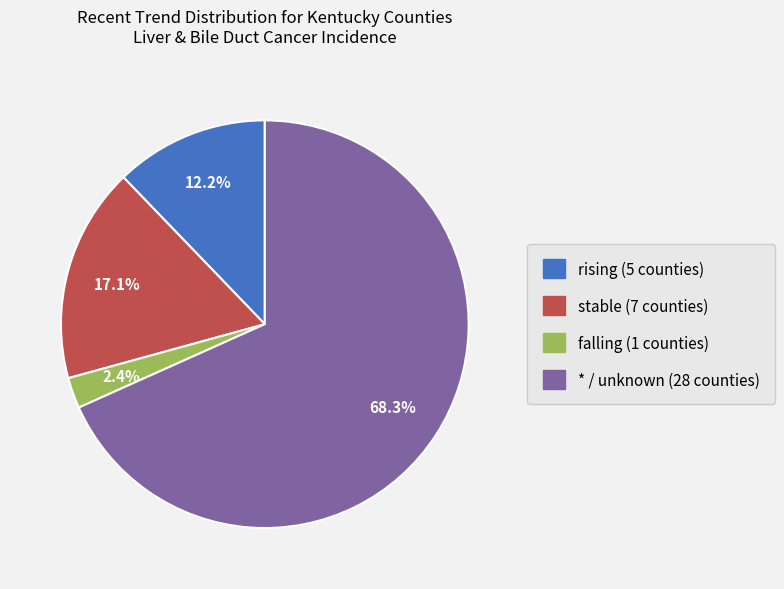

Between rising and *, which is larger?

*